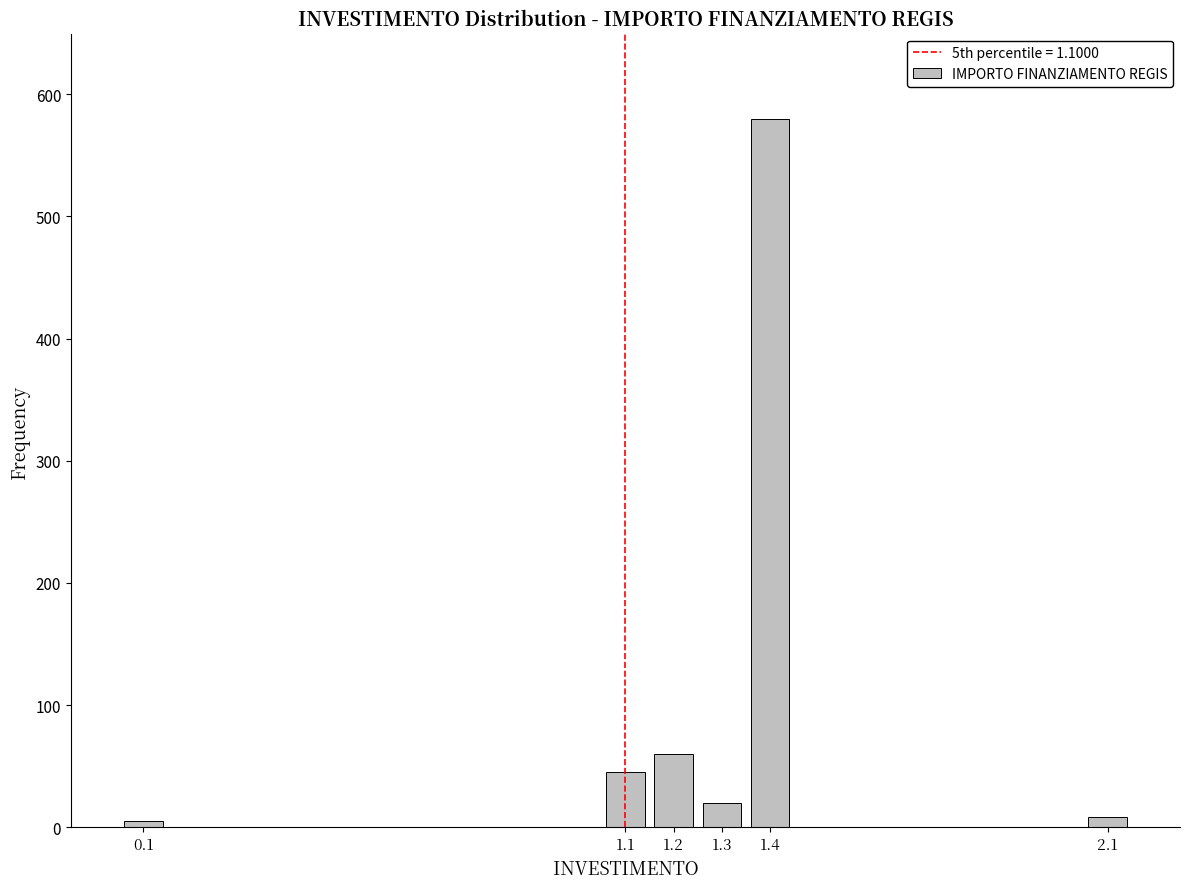

Reading left to right, extract all data points from this chart.

0.1=5	1.1=45	1.2=60	1.3=20	1.4=580	2.1=8